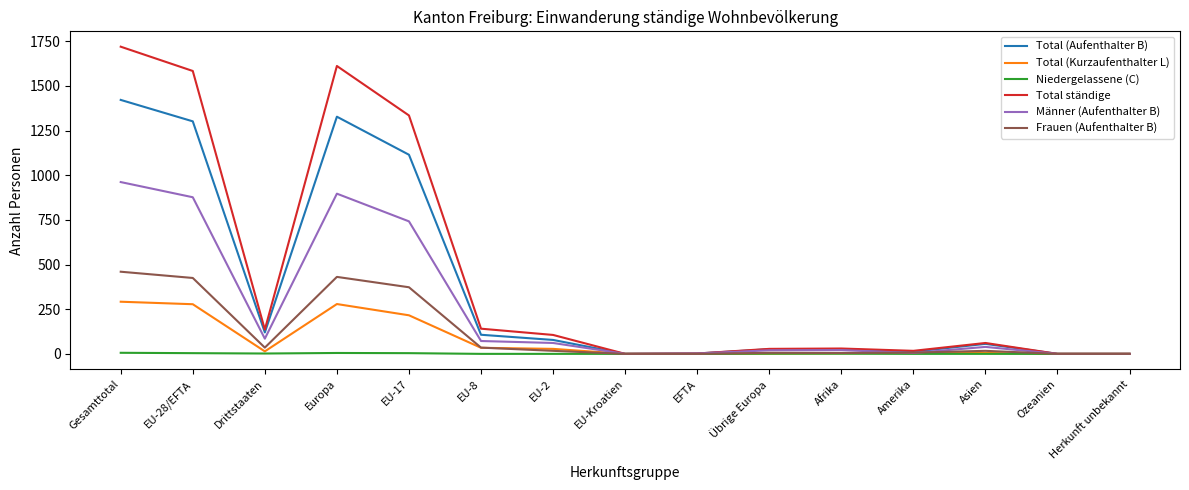

List the series in order of their peak value, lowest first.

Niedergelassene (C), Total (Kurzaufenthalter L), Frauen (Aufenthalter B), Männer (Aufenthalter B), Total (Aufenthalter B), Total ständige